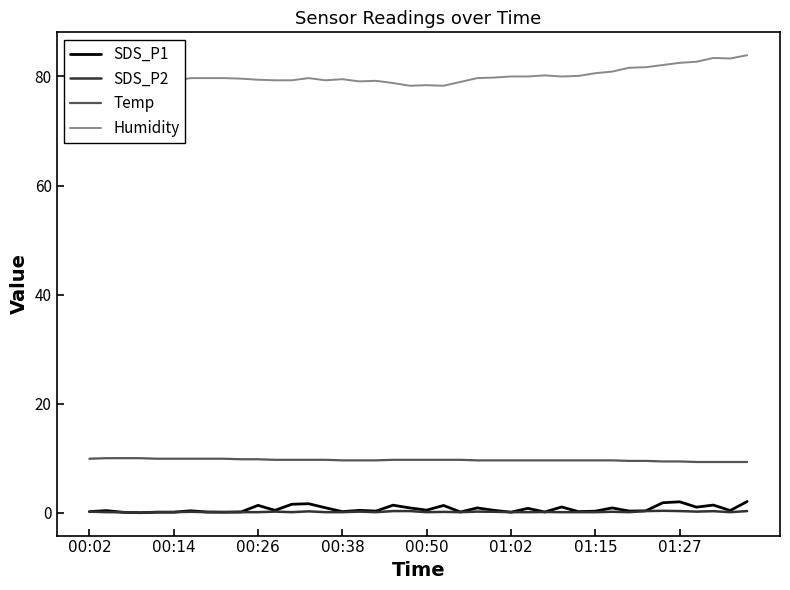

Which series has the largest total across all categories?

Humidity